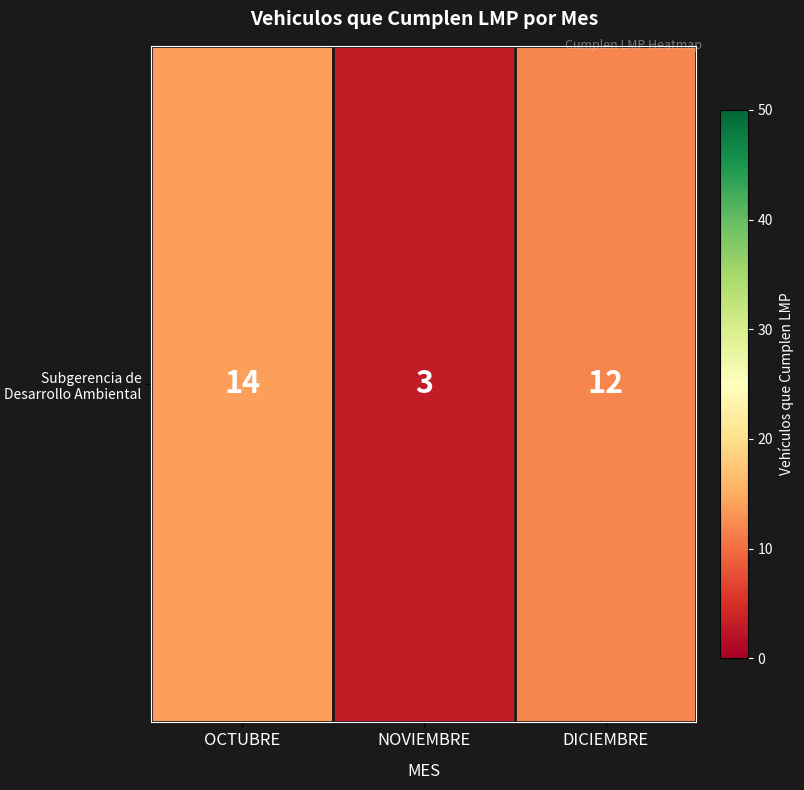

At which category does the chart reach its peak across all series?

OCTUBRE